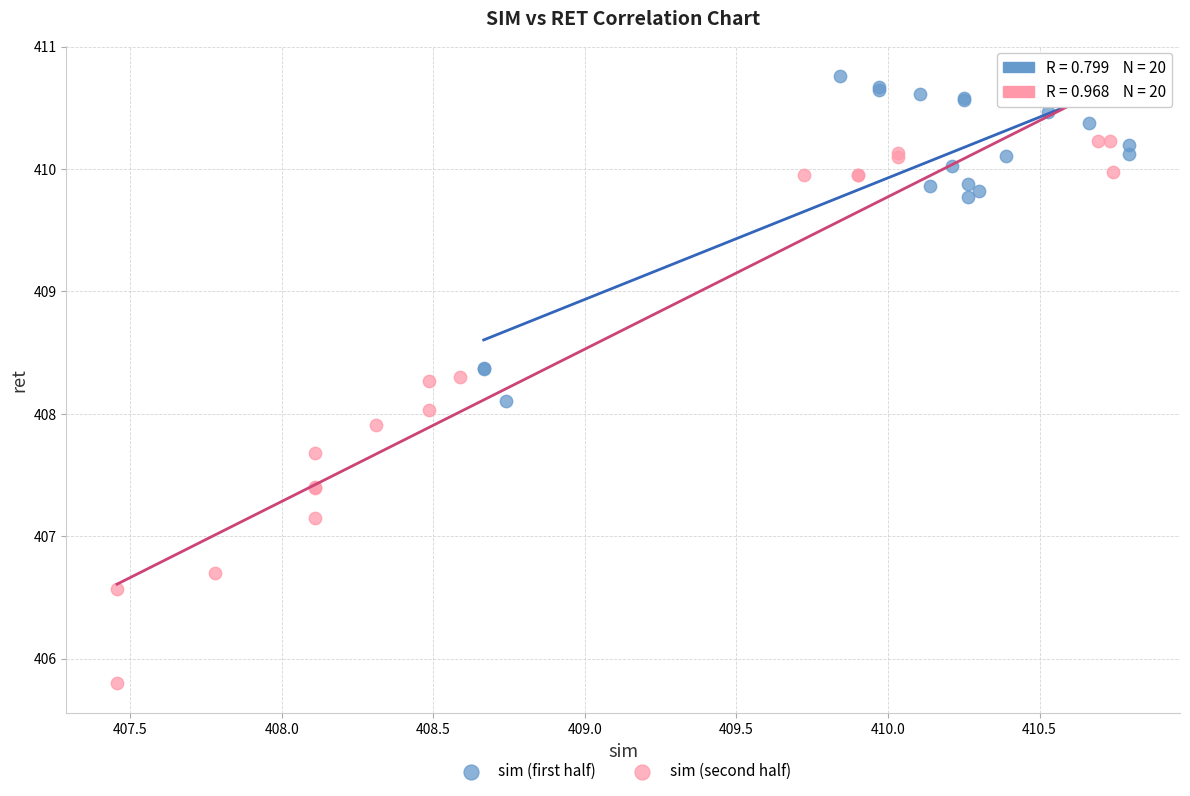

Which series has the widest spread of Y values?

sim (second half)